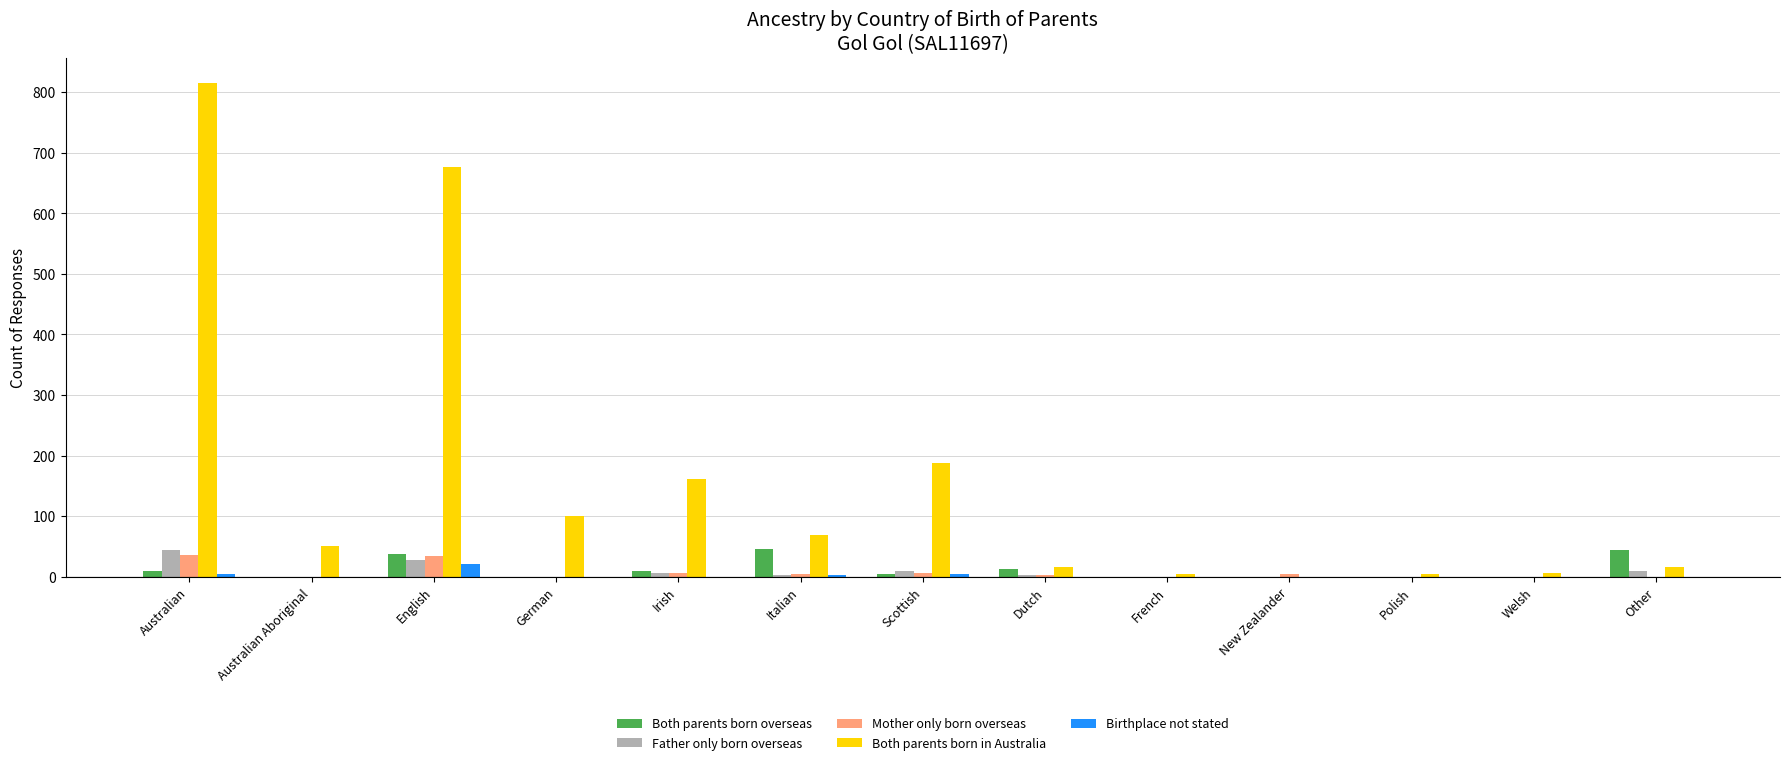

Where does the Mother only born overseas series first go above 3?

Australian